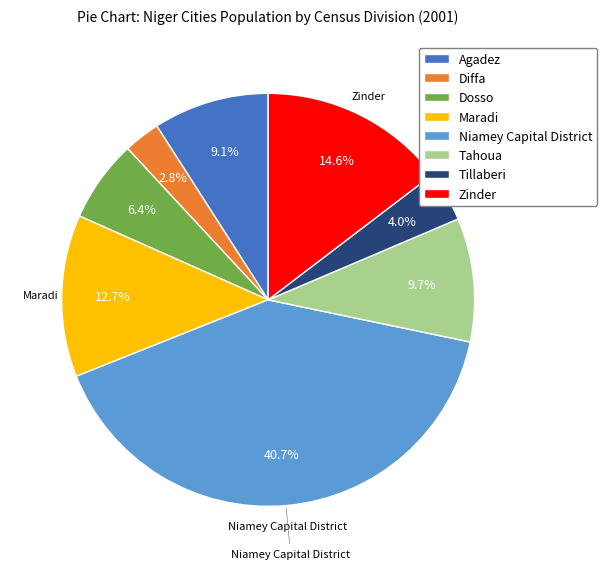

The Agadez slice represents 28% of the pie. True or false?

False